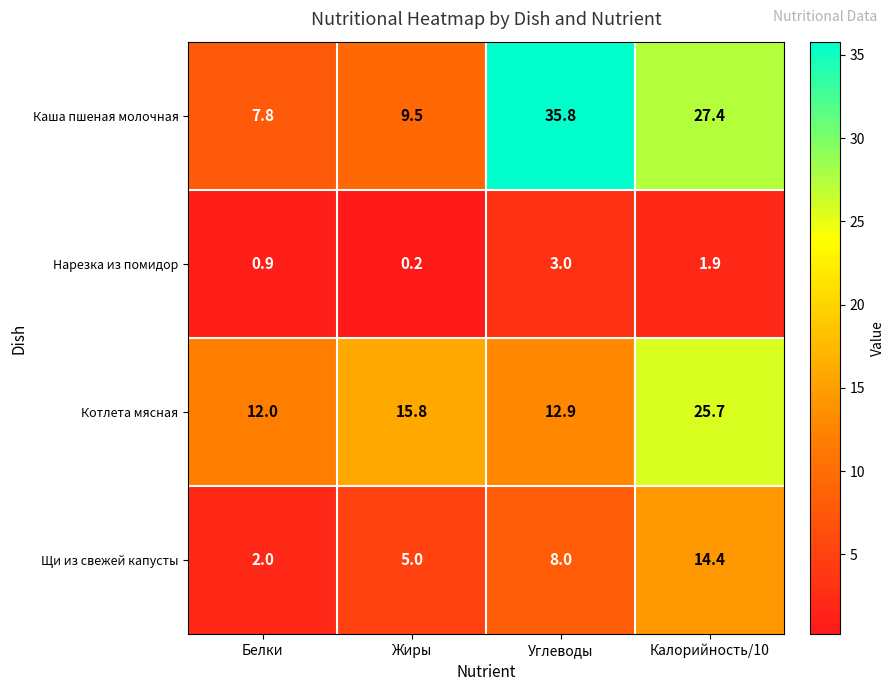

Which label corresponds to the smallest value in the chart?

Жиры